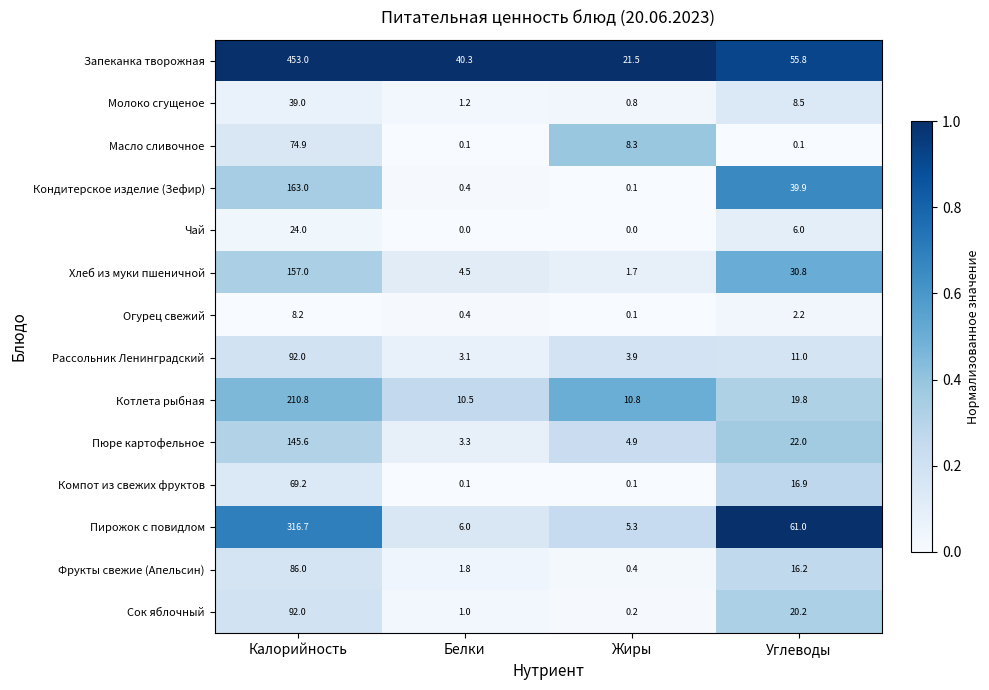

What is the difference between the highest and lowest values at Белки?

40.3